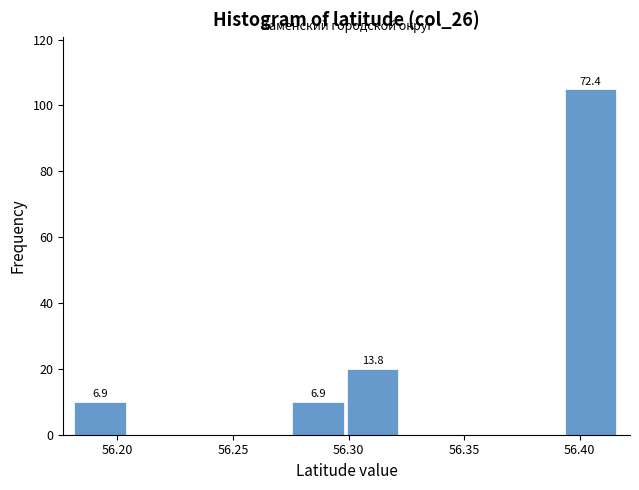

Which range on the x-axis has the tallest bar?

56.395 to 56.415